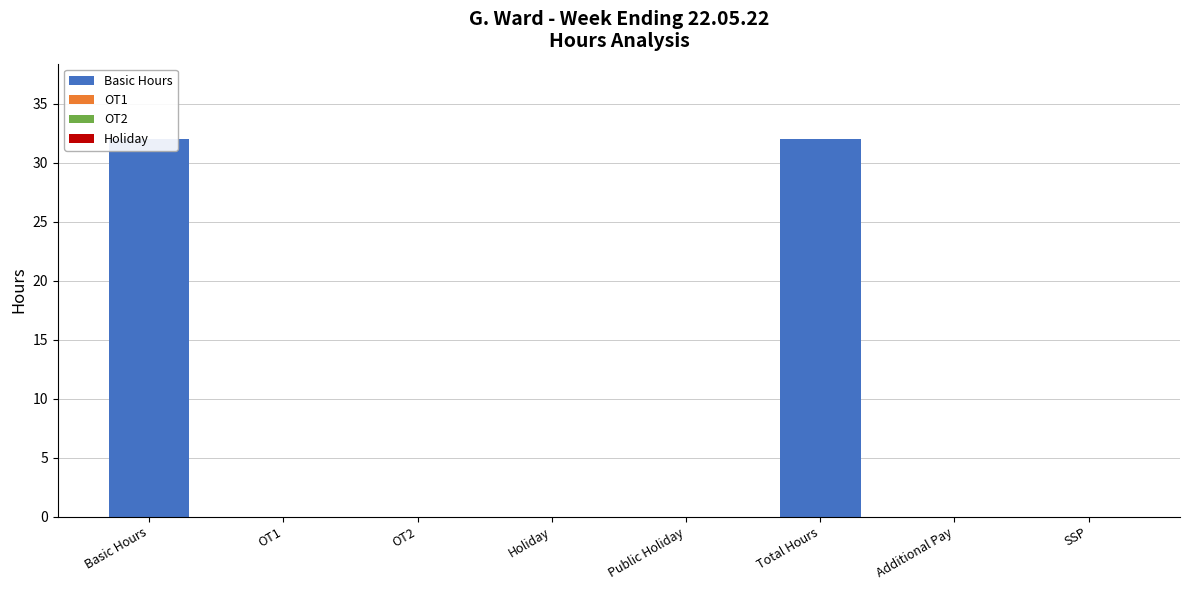

Reading left to right, transcribe all the data shown in this chart.

Basic Hours: 32	0	0	0	0	32	0	0
OT1: 0	0	0	0	0	0	0	0
OT2: 0	0	0	0	0	0	0	0
Holiday: 0	0	0	0	0	0	0	0